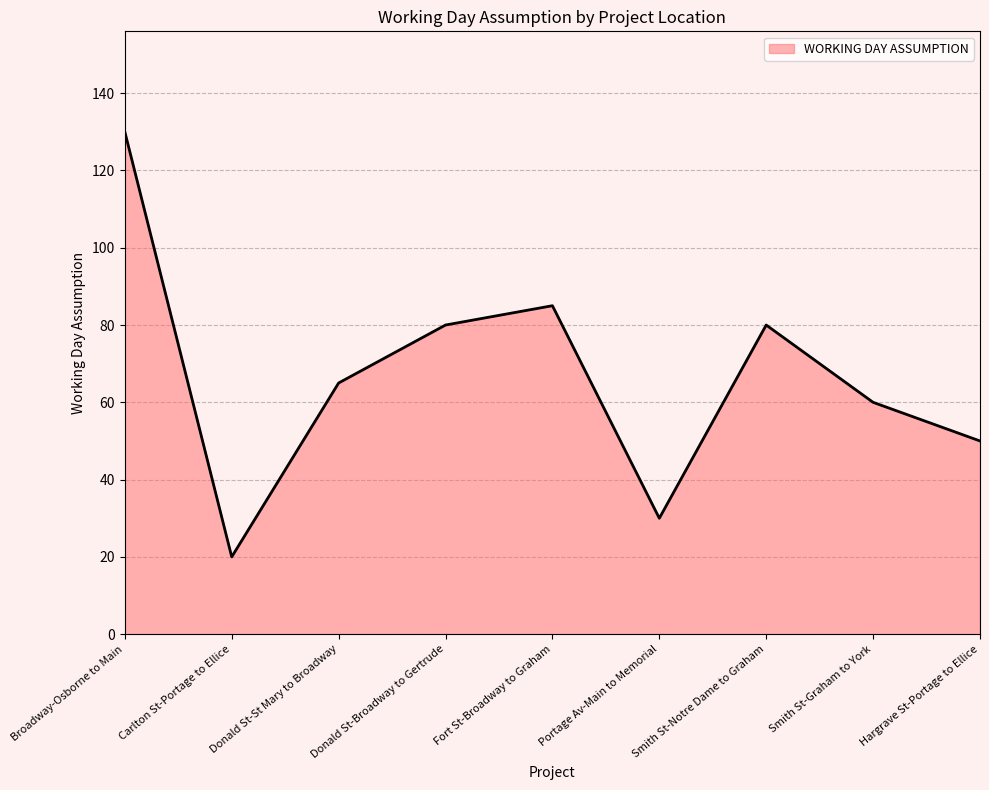

What is the smallest value displayed?

20